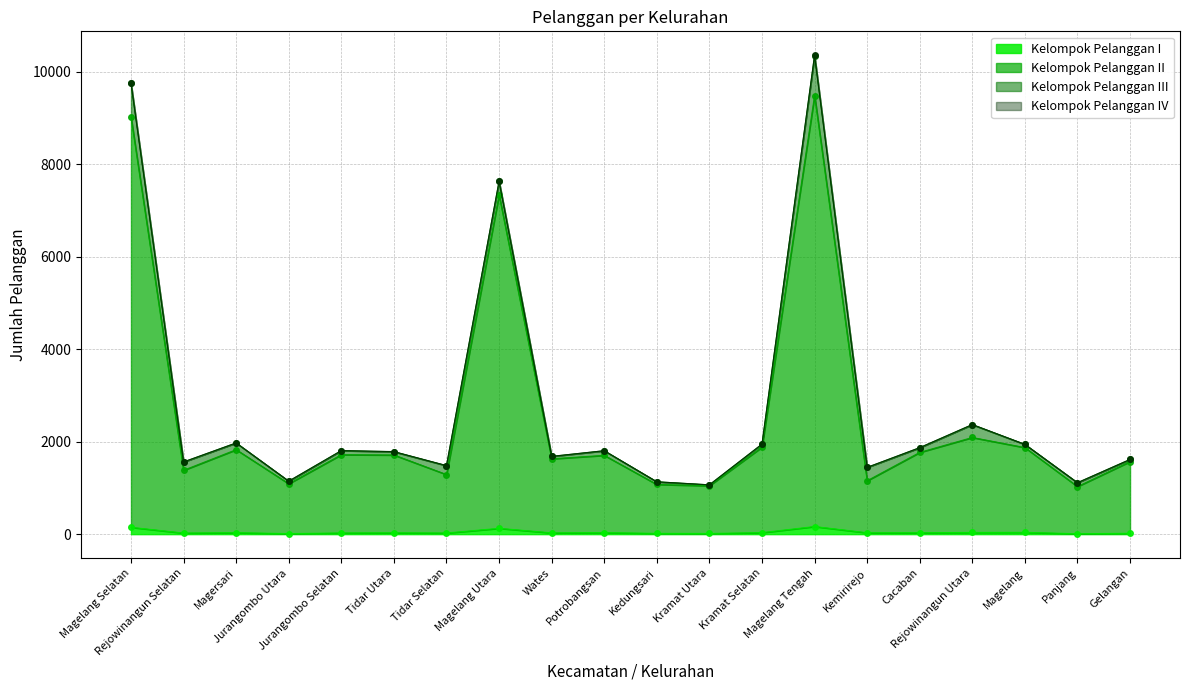

True or false: Kelompok Pelanggan II has more than 0 points higher than both neighbors.

True